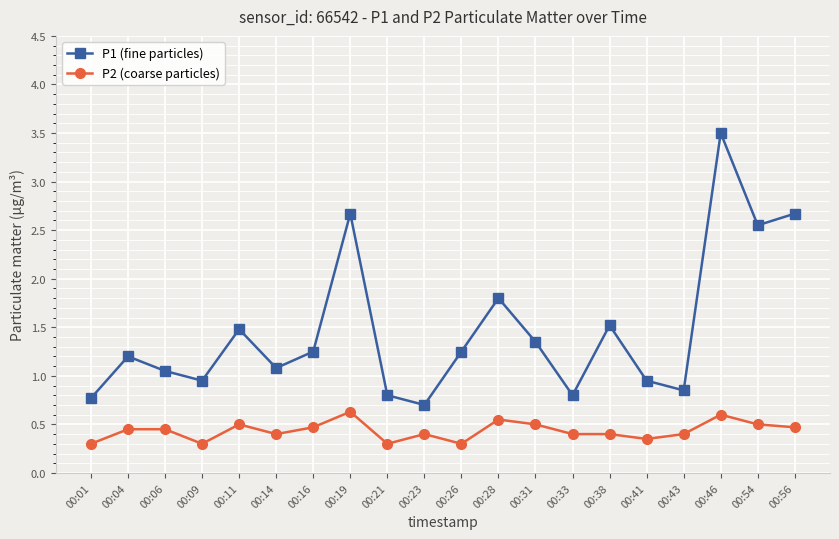

What are all the series names shown in the legend?

P1 (fine particles), P2 (coarse particles)